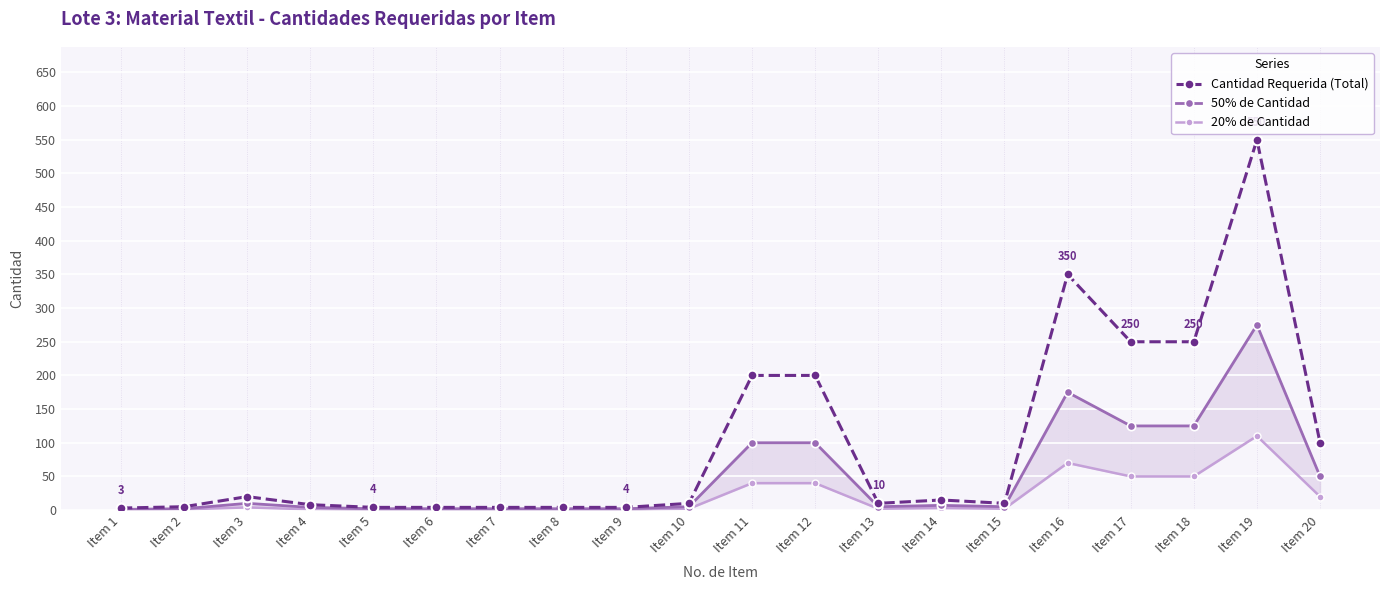

Between Item 20 and Item 1, which is larger?

Item 20